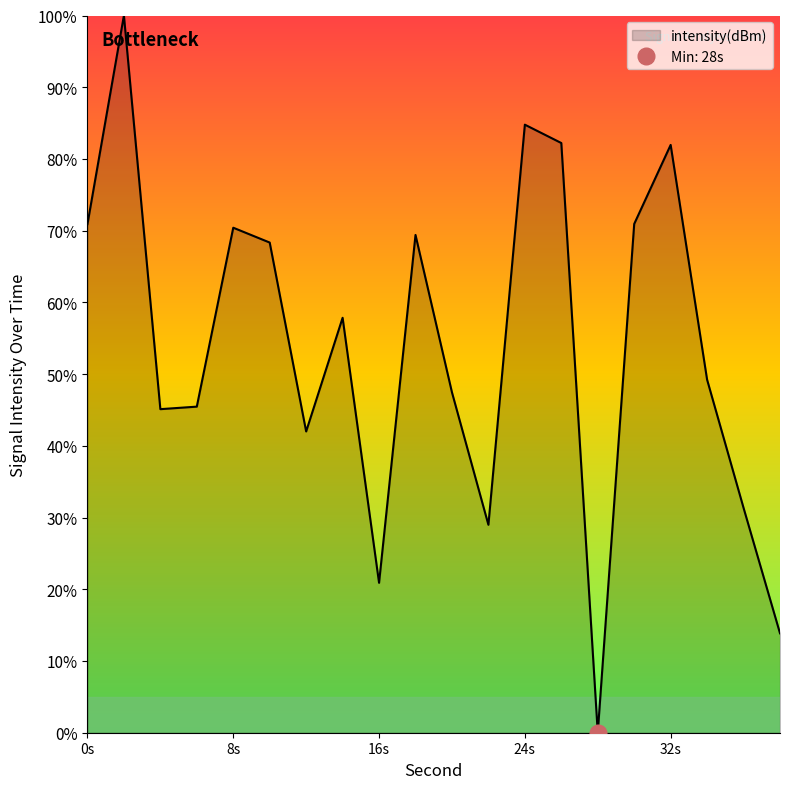

Is it true that the value at 38 is 13.9?

True